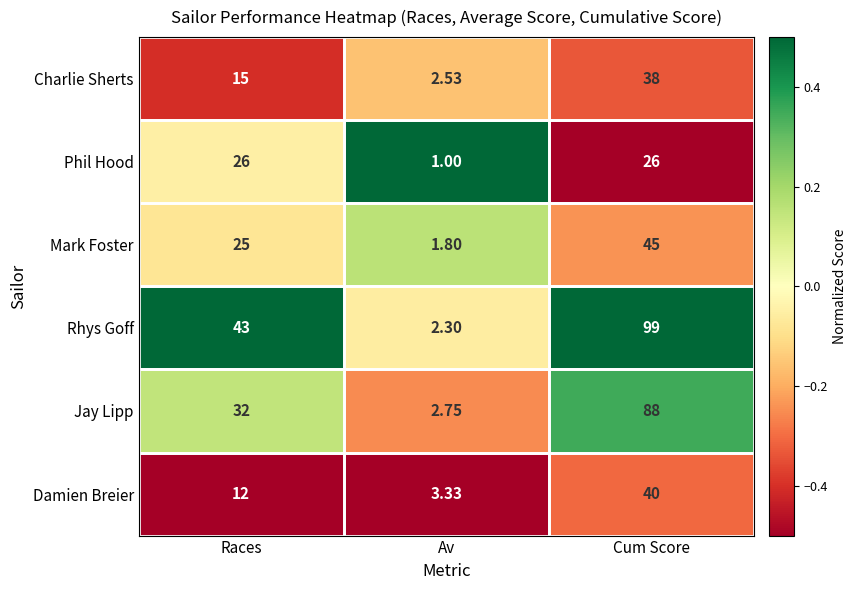

At Races, list the series in order from smallest to largest.

Damien Breier, Charlie Sherts, Mark Foster, Phil Hood, Jay Lipp, Rhys Goff